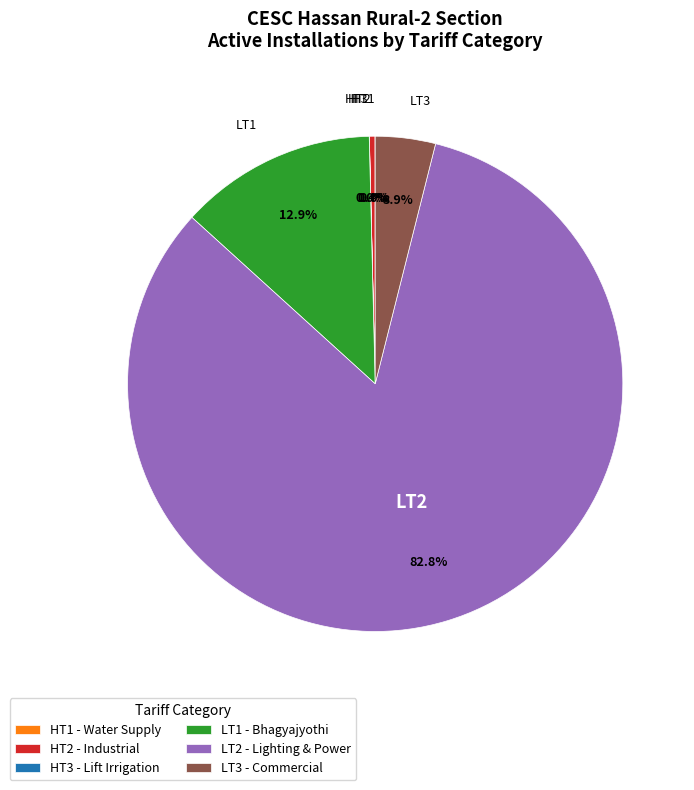

Is there a majority slice in this chart?

Yes